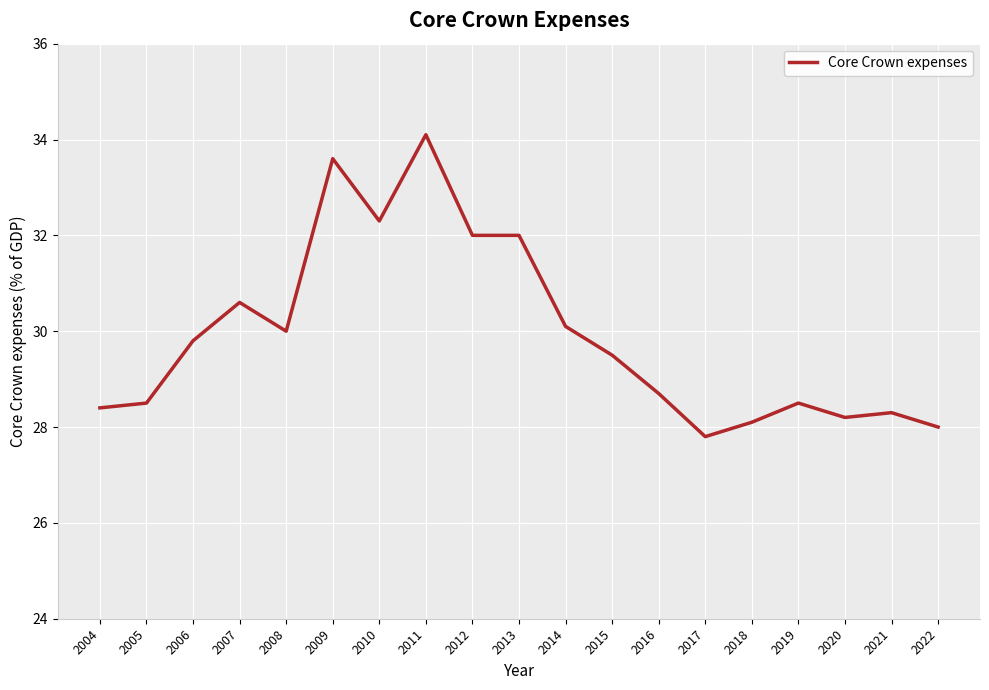

At which category does the data reach its first local peak?

2007